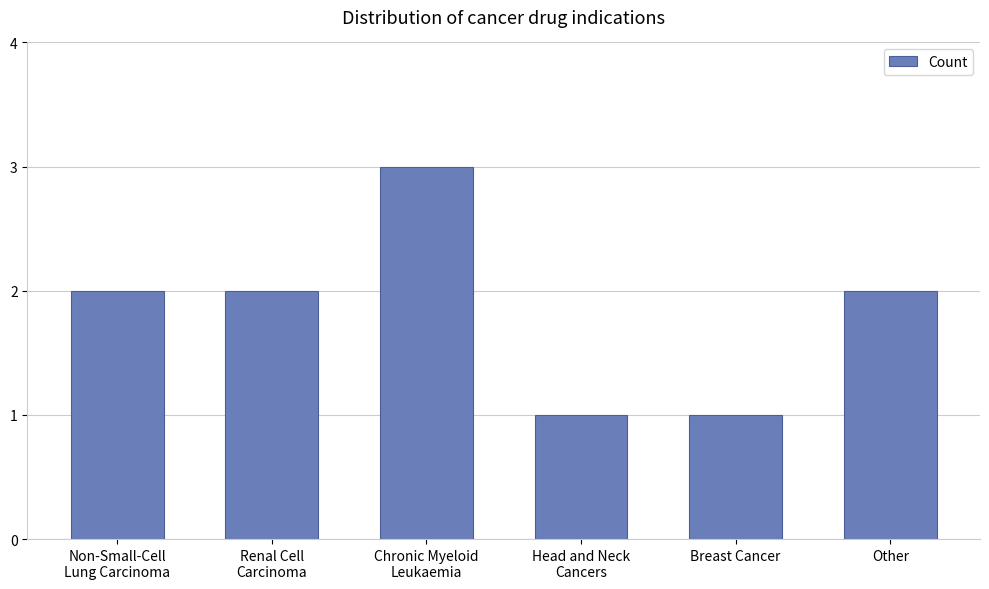

What is the smallest value displayed?

1